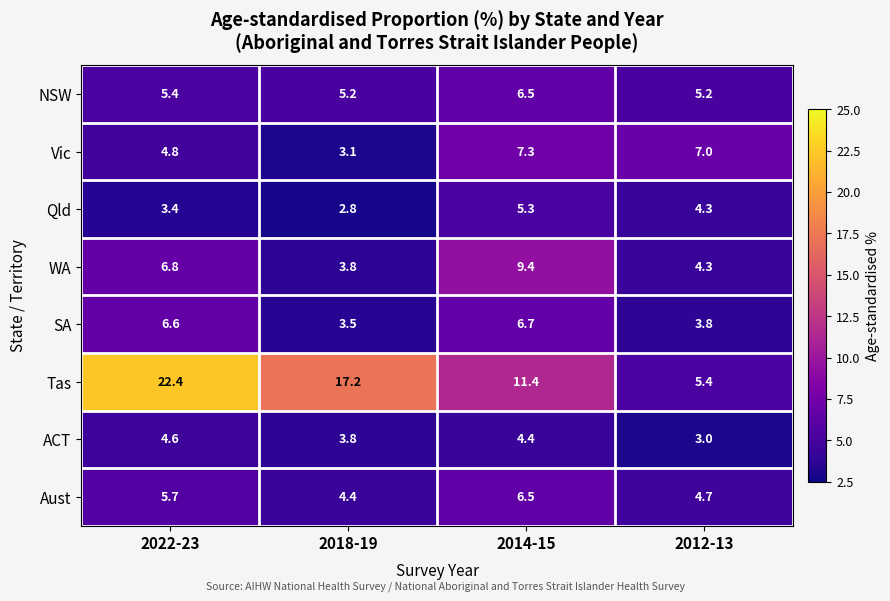

At which category does the chart reach its peak across all series?

2022-23